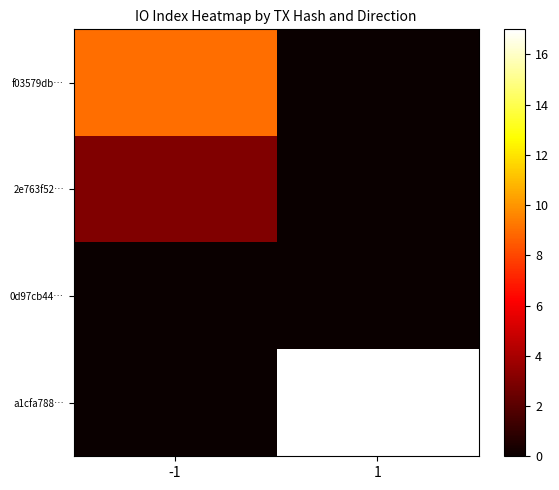

Between -1 and 1, which series saw the biggest shift?

a1cfa788…